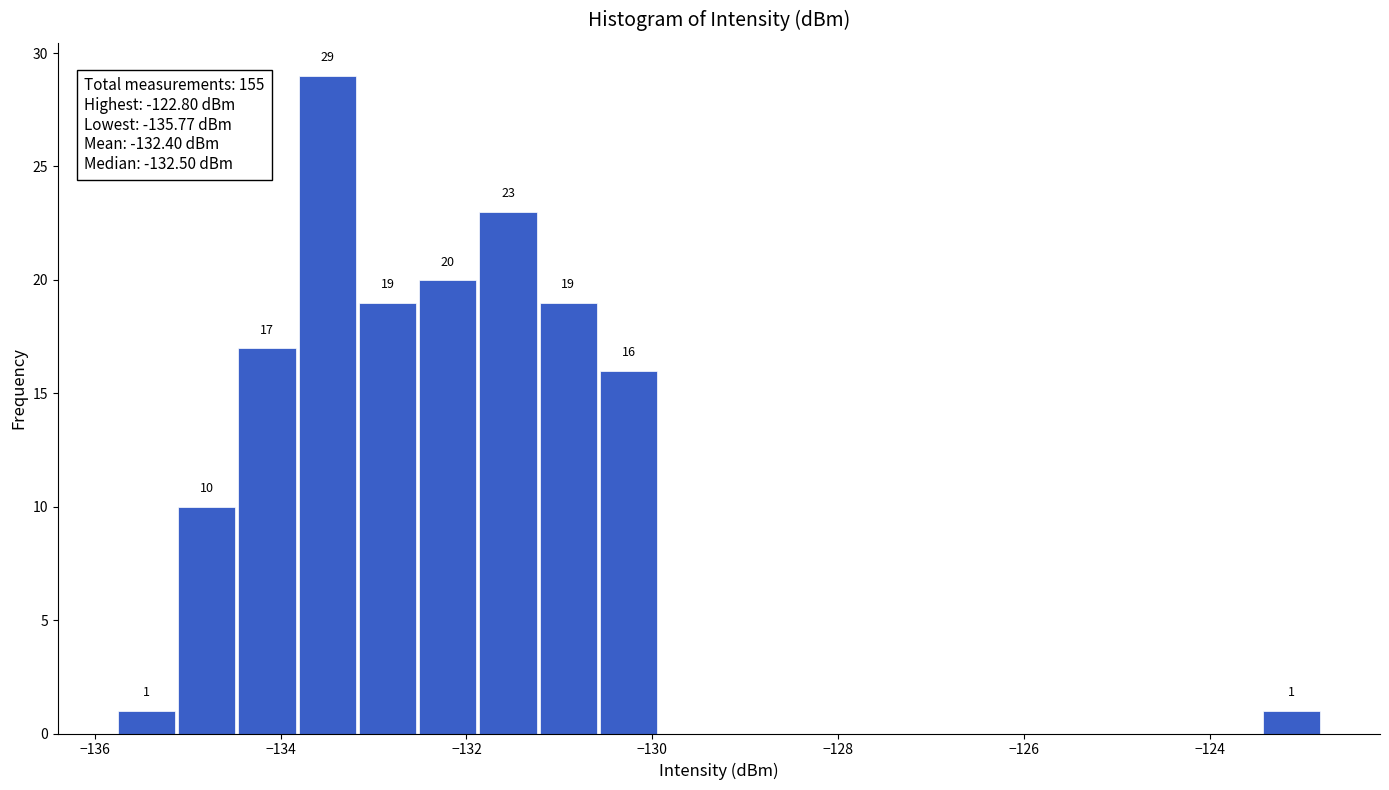

Read against the x-axis, roughly where is the centre of the tallest bar?

-133.4